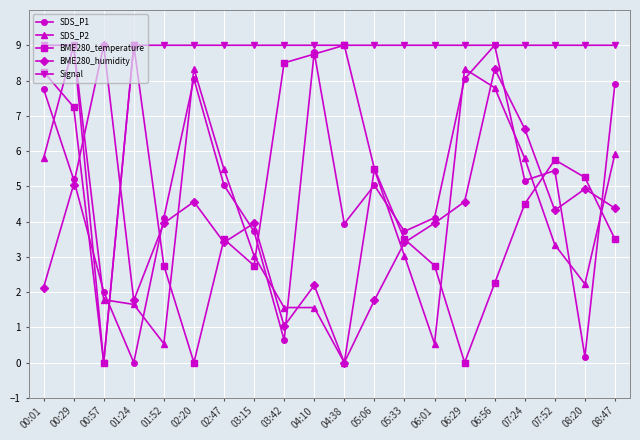

What is the sum of all BME280_humidity values?

79.3